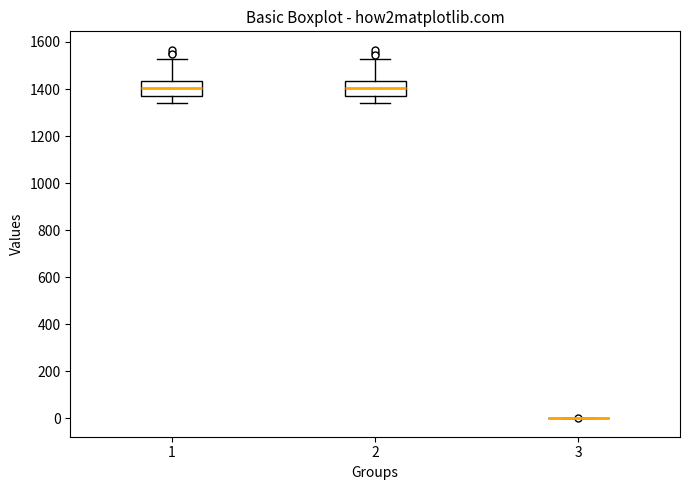

Reading left to right, read every box against the y-axis: the position of its median line, the range the box covers, and the ends of its whiskers. The values are not printed on the chart, so give them approximately, as read against the axis.

1: median 1400, box 1380 to 1440, whiskers 1340 to 1520
2: median 1400, box 1380 to 1440, whiskers 1340 to 1520
3: box collapsed to a line at 0, whiskers 0 to 0